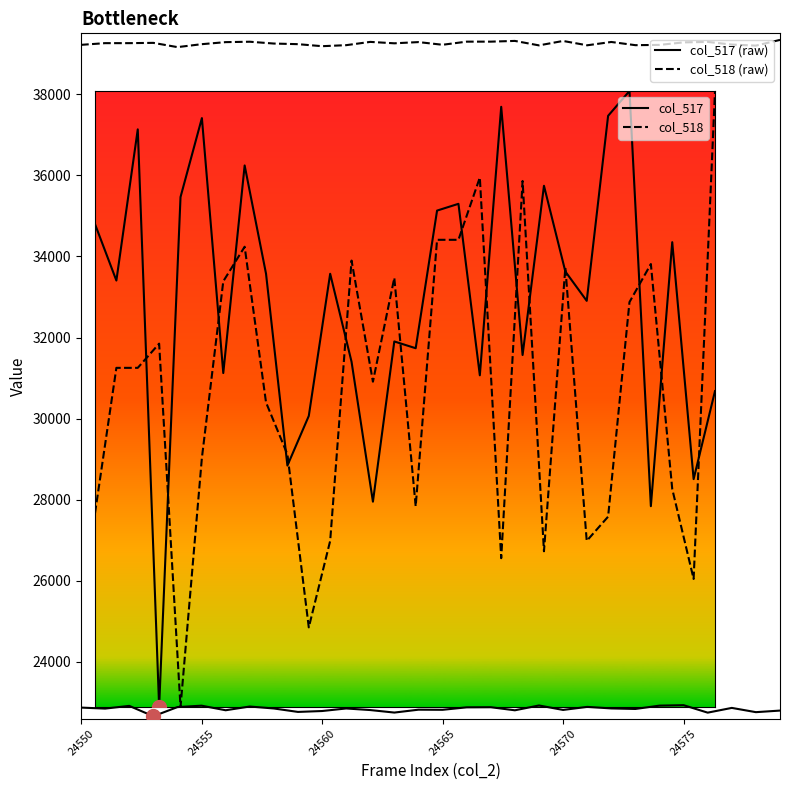

Which series has the largest total across all categories?

col_518 (raw)